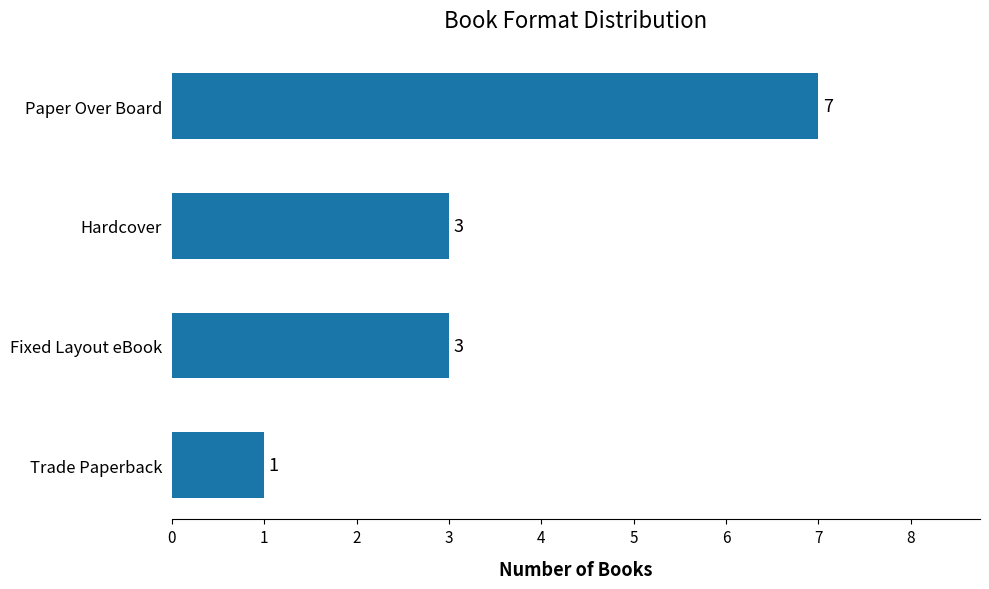

What position from the top is Paper Over Board?

1